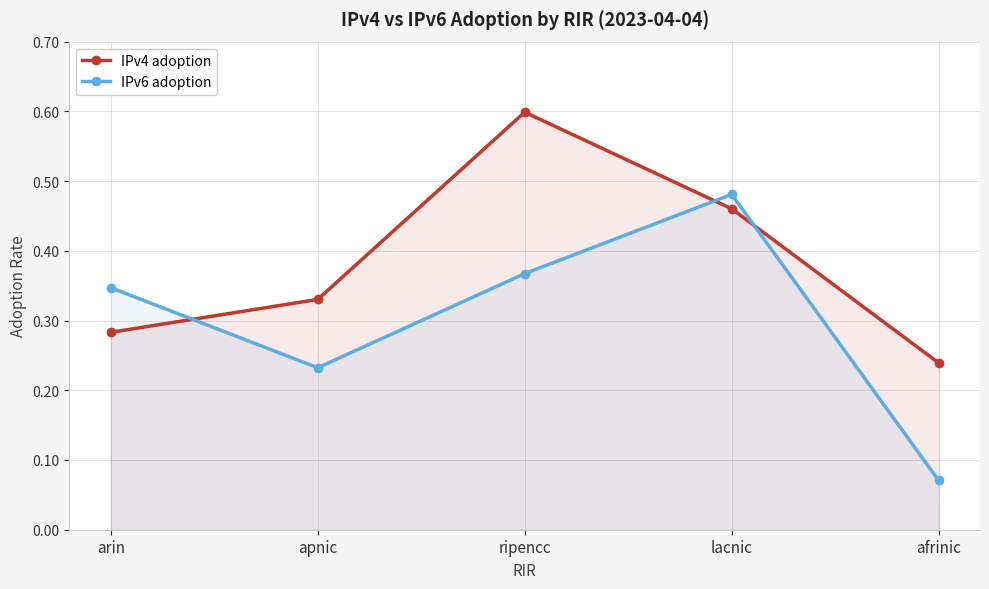

Which category has the highest value across all series?

ripencc